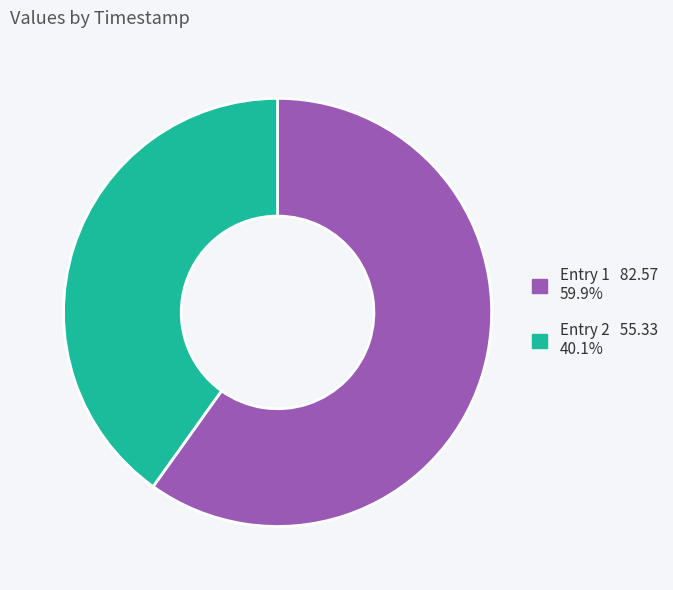

How many slices are in this pie chart?

2